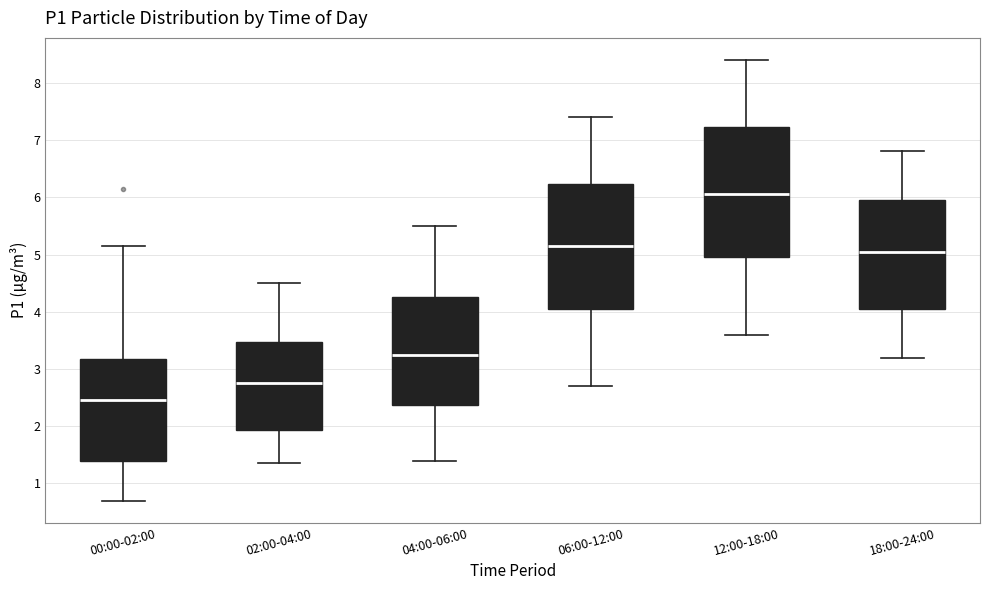

Where is the upper edge of the box for 00:00-02:00 on the y-axis? The values are not printed on the chart, so give them approximately, as read against the axis.

3.2